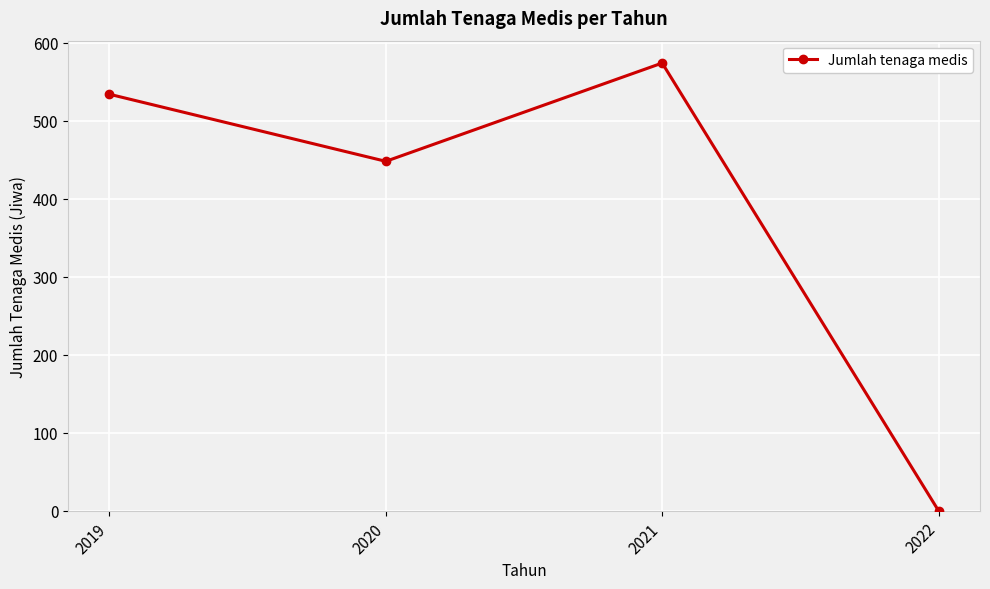

Between 2022 and 2021, which is larger?

2021